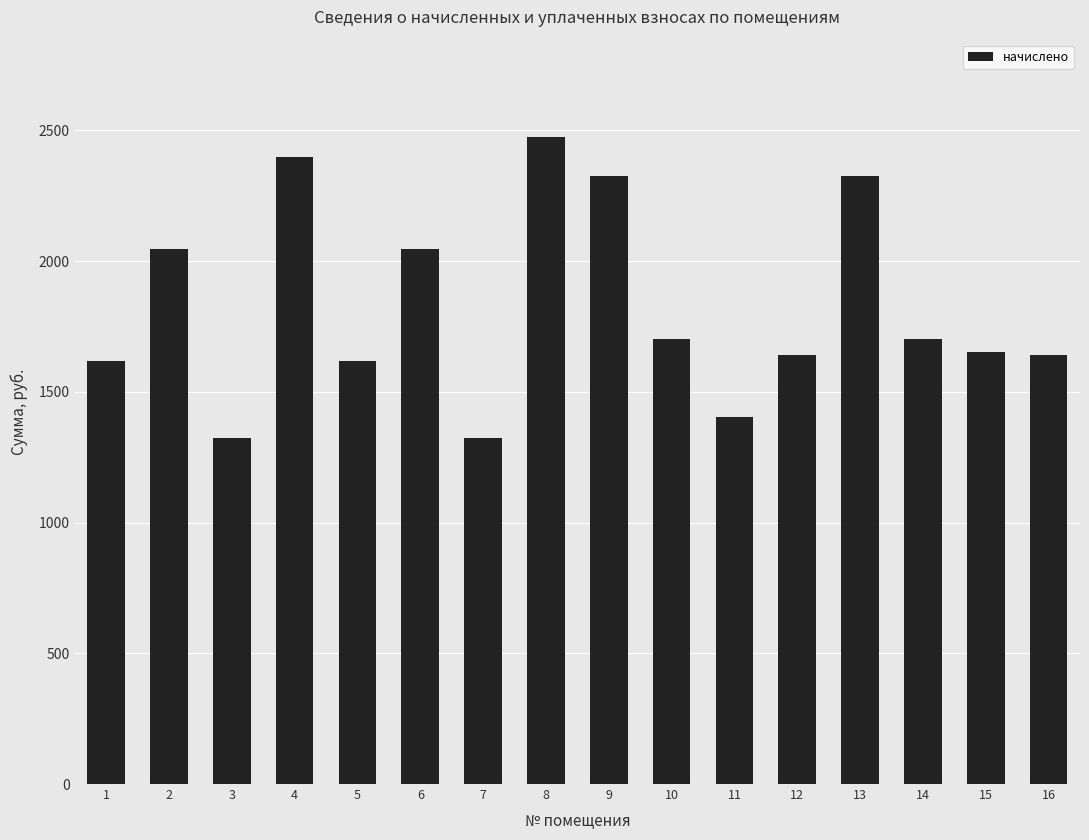

Is it true that the value at 1 is 1618.7?

True